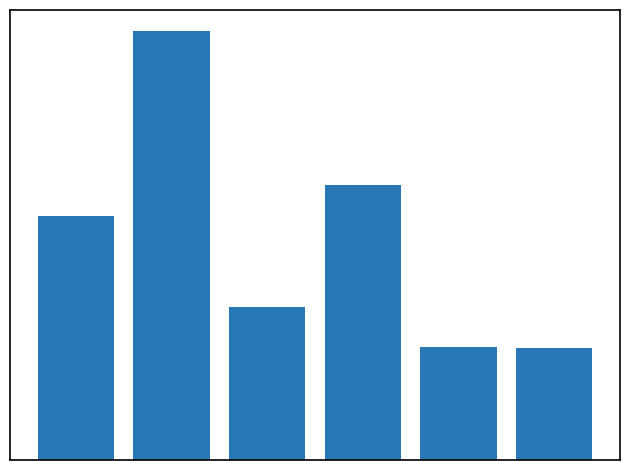

What is the maximum value shown in the chart?

14630